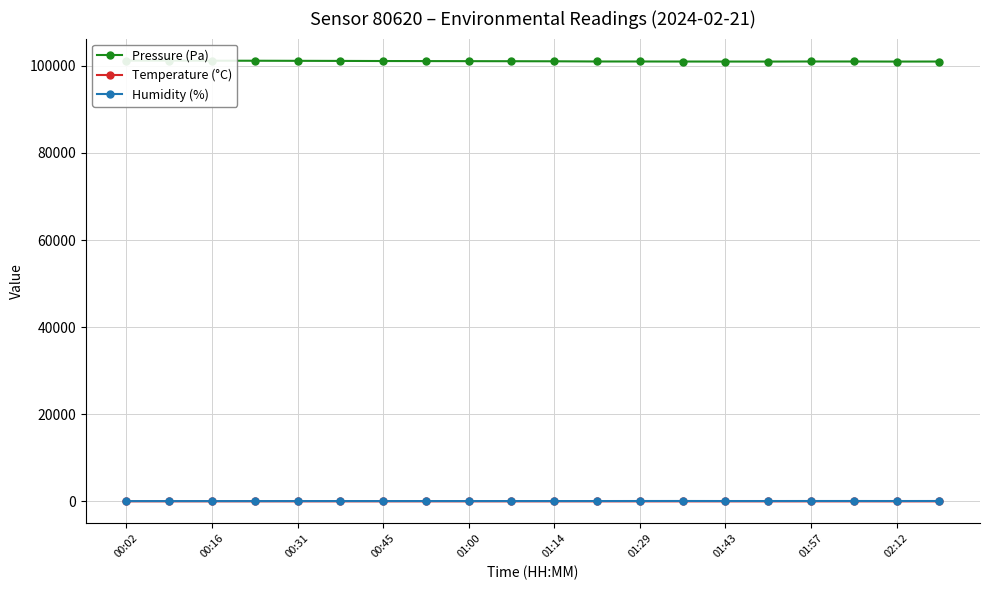

True or false: Humidity (%) has more than 0 interior local peaks.

True